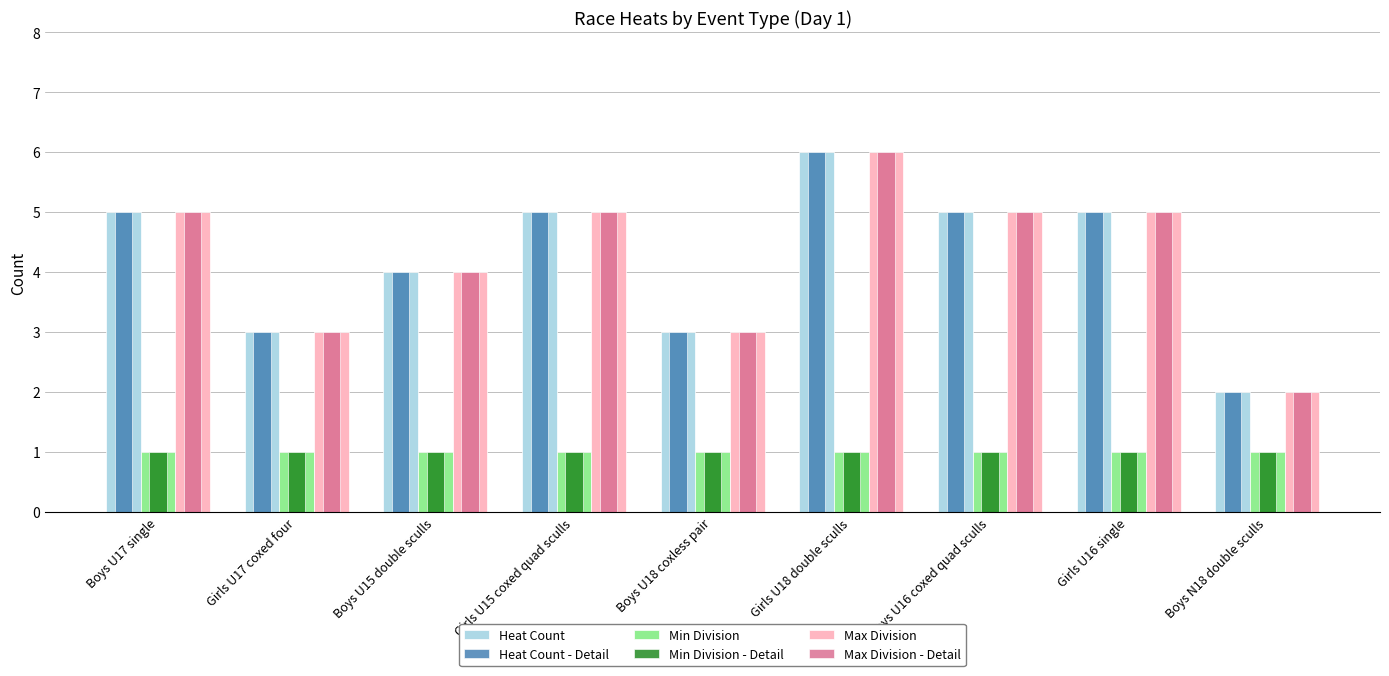

At which category is the sum across all series the highest?

Girls U18 double sculls